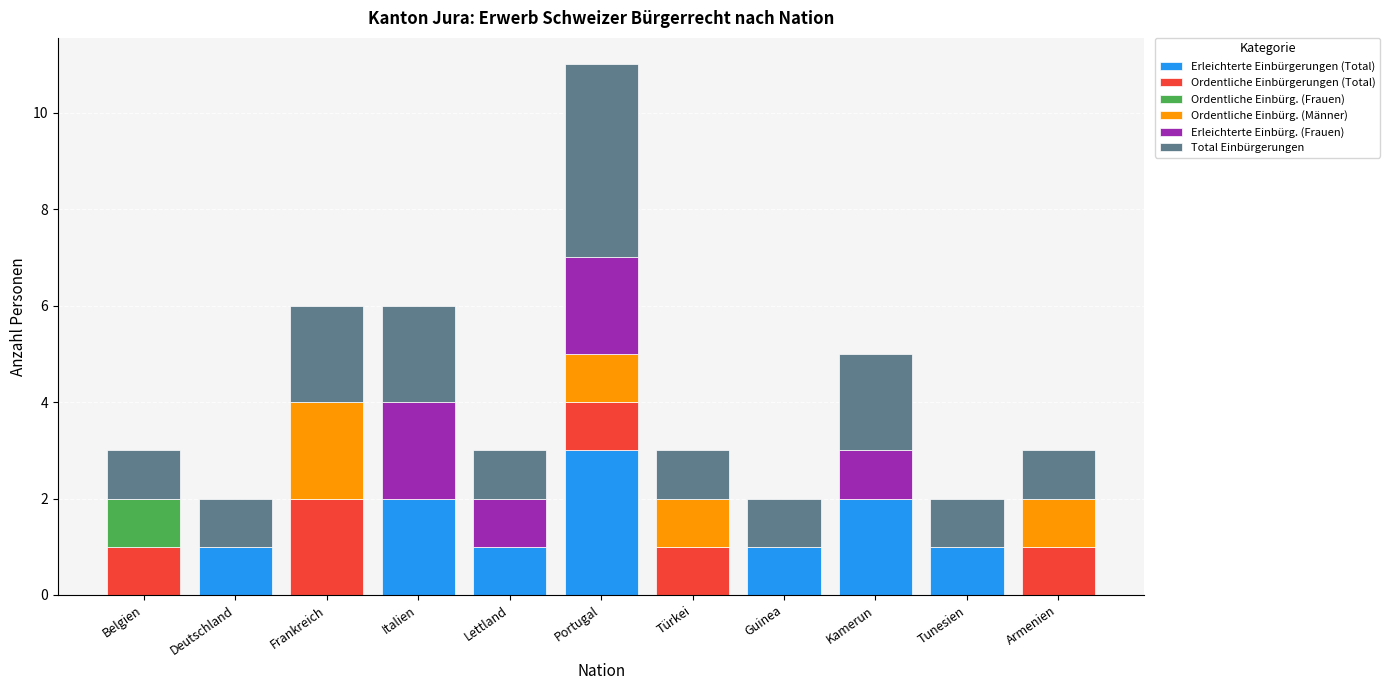

What is the sum of all Erleichterte Einbürgerungen (Total) values?

11